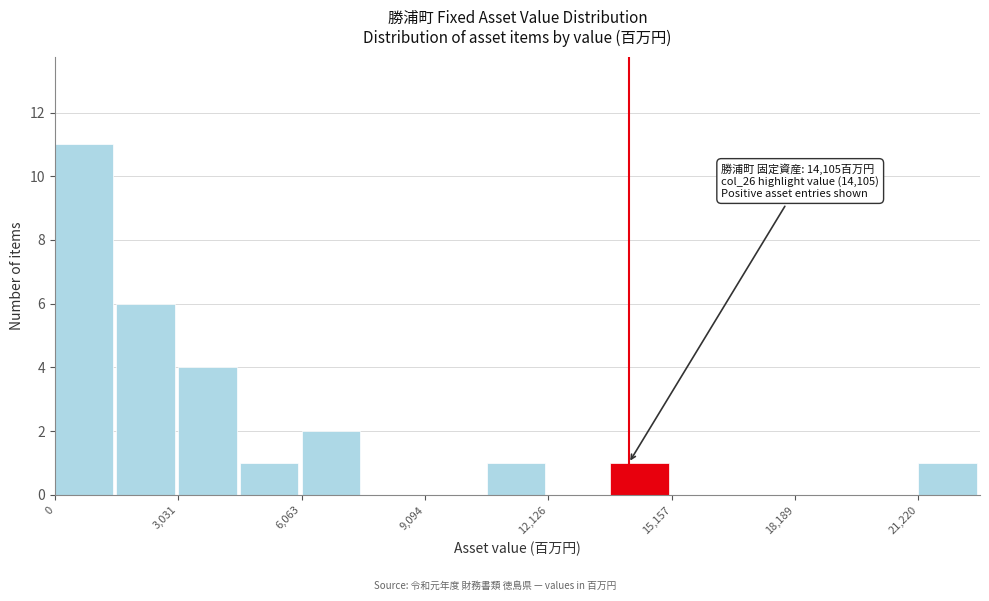

Around what value on the x-axis is the tallest bar? Give the approximate position of its centre, as read against the axis.

500